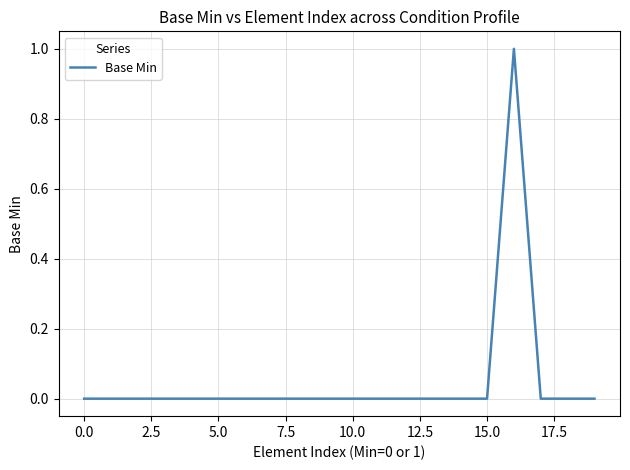

Is this an area chart (filled region under the line)?

No